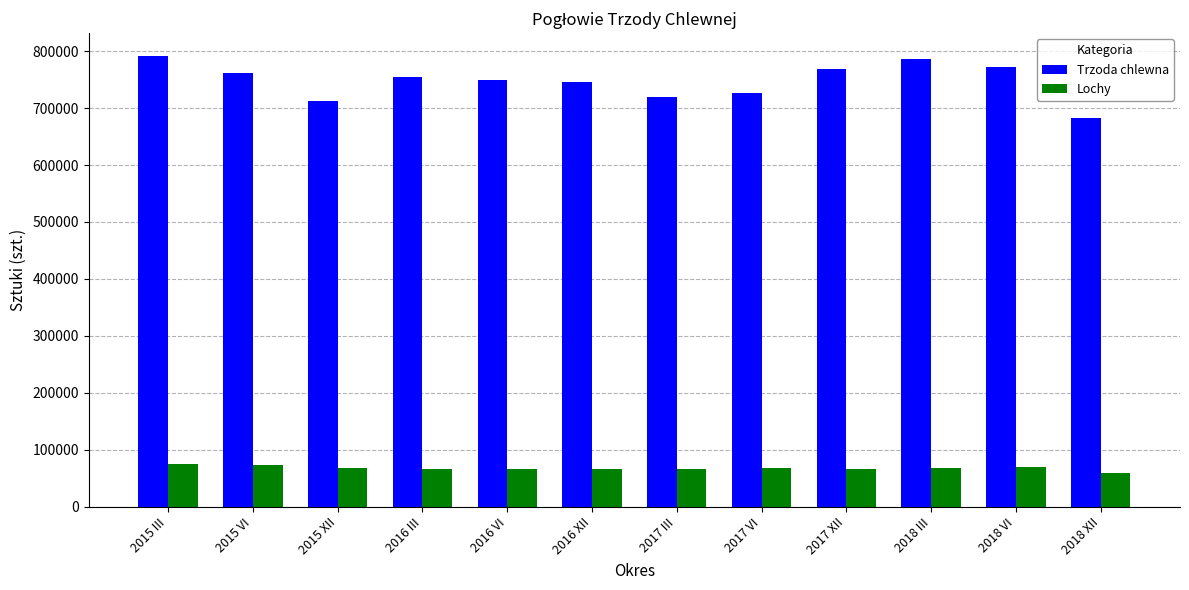

What is the highest value of the Trzoda chlewna series?

792043